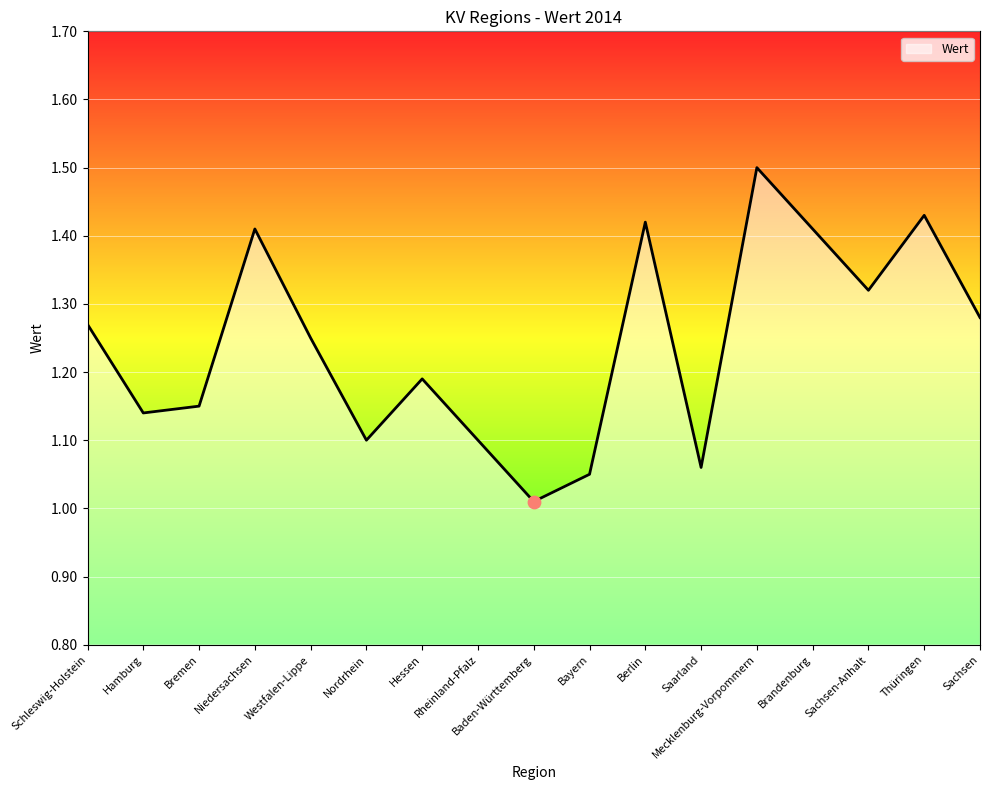

Approximately how many times larger is the value at Hamburg compared to Thüringen?

0.8